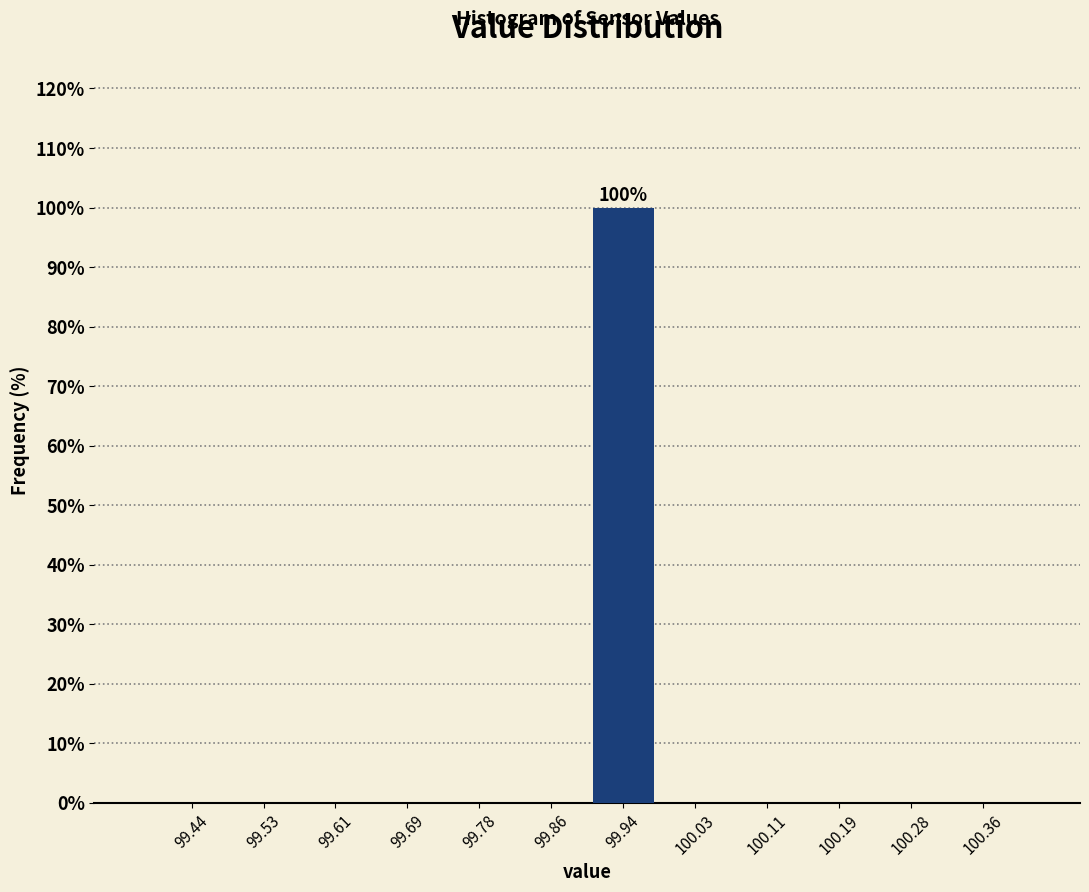

Which range on the x-axis has the tallest bar?

99.90 to 99.98